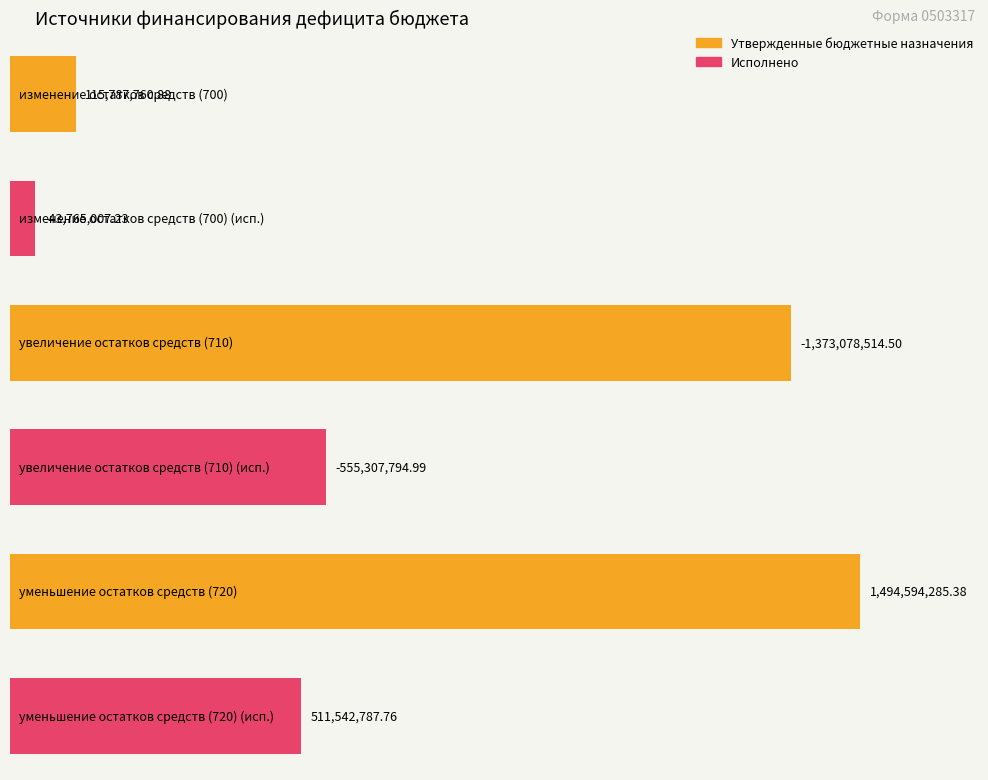

How many groups of bars are there?

3